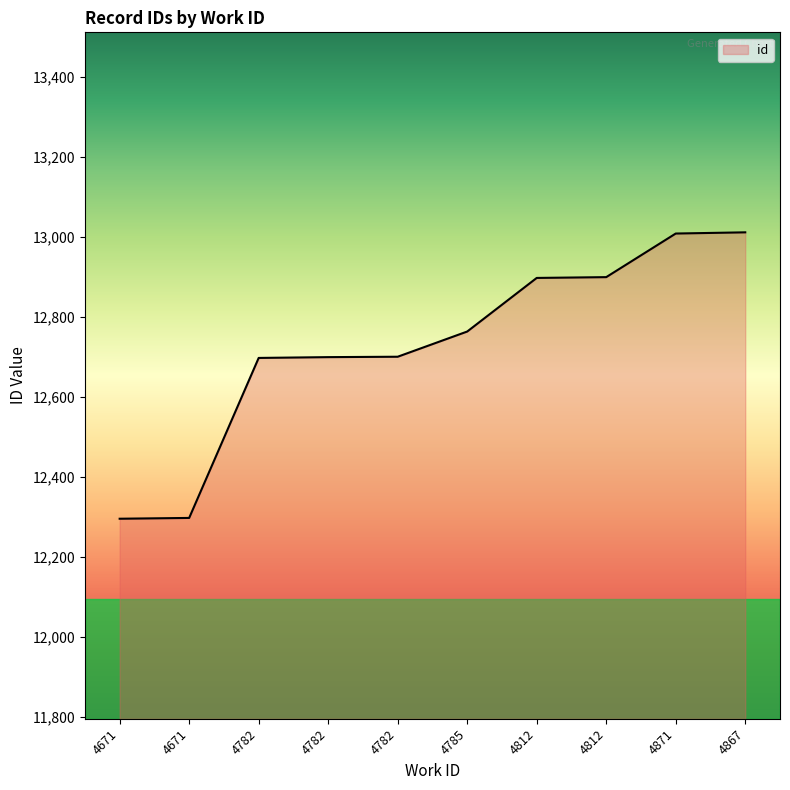

Is this an area chart (filled region under the line)?

Yes